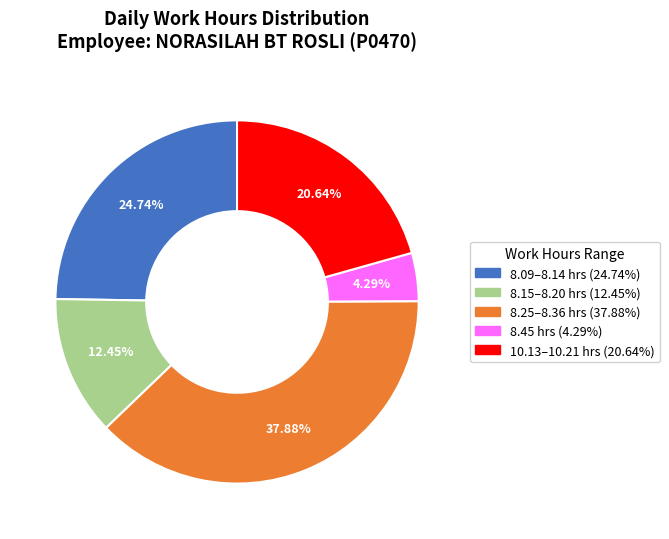

Is there a majority slice in this chart?

No